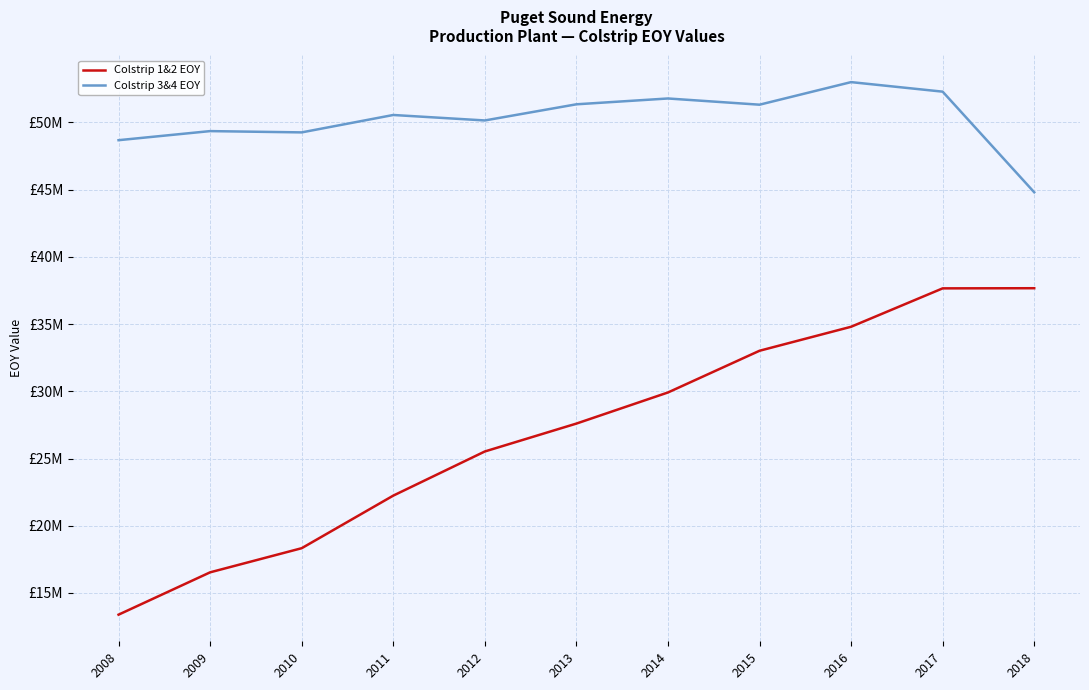

Does the chart display data point markers on the line(s)?

No